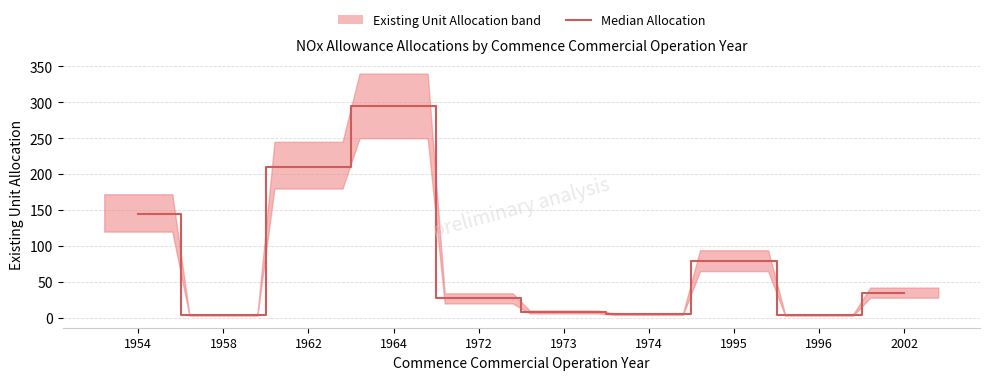

What is the greatest value displayed?

295